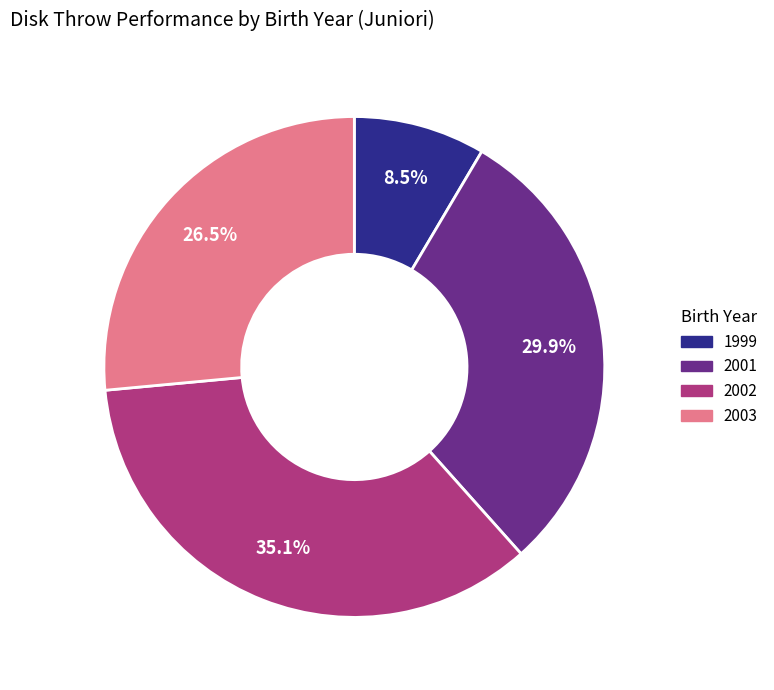

What is the smallest slice in the pie chart?

1999